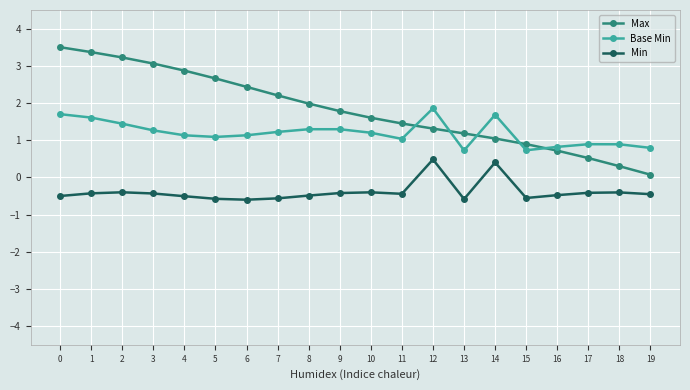

What is the sum of the Min values at 4 and 2?

-0.9